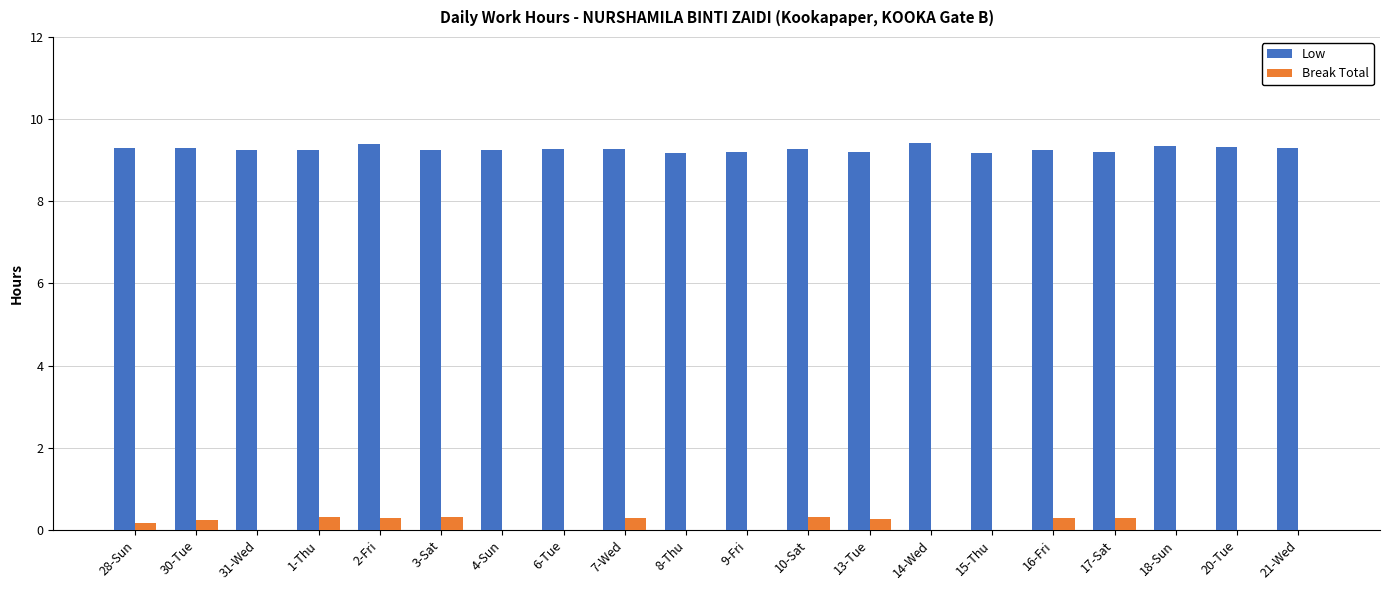

What is the maximum value shown in the chart?

9.4